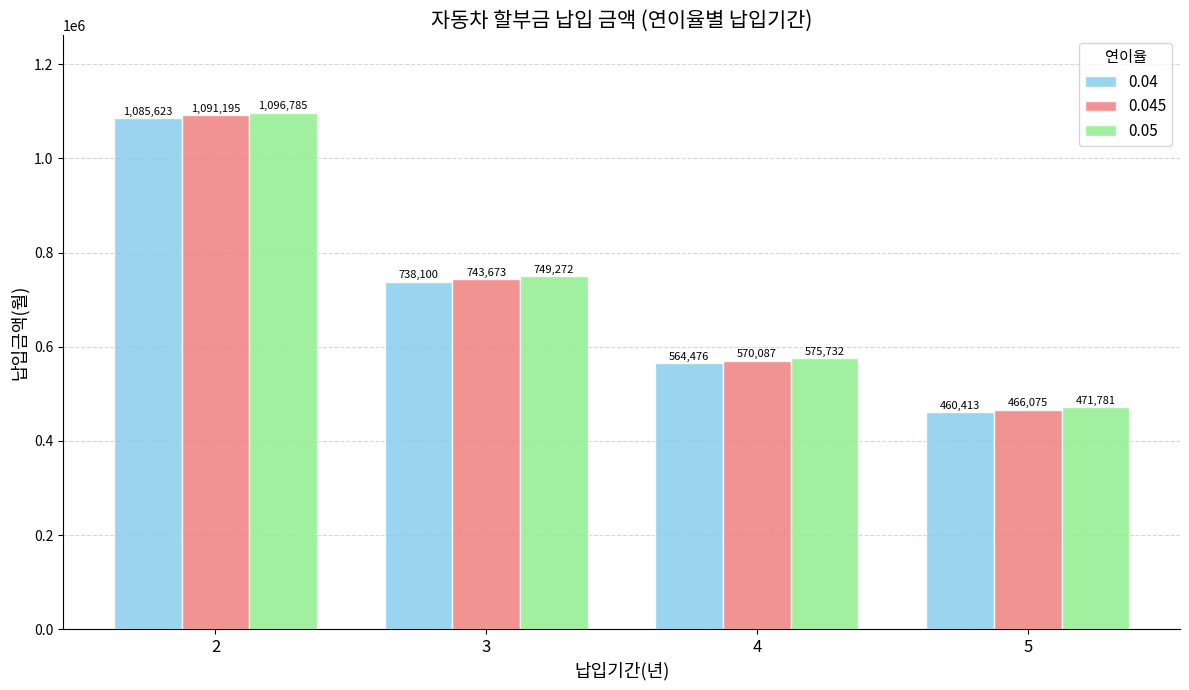

At how many categories does at least one series exceed 503126?

3